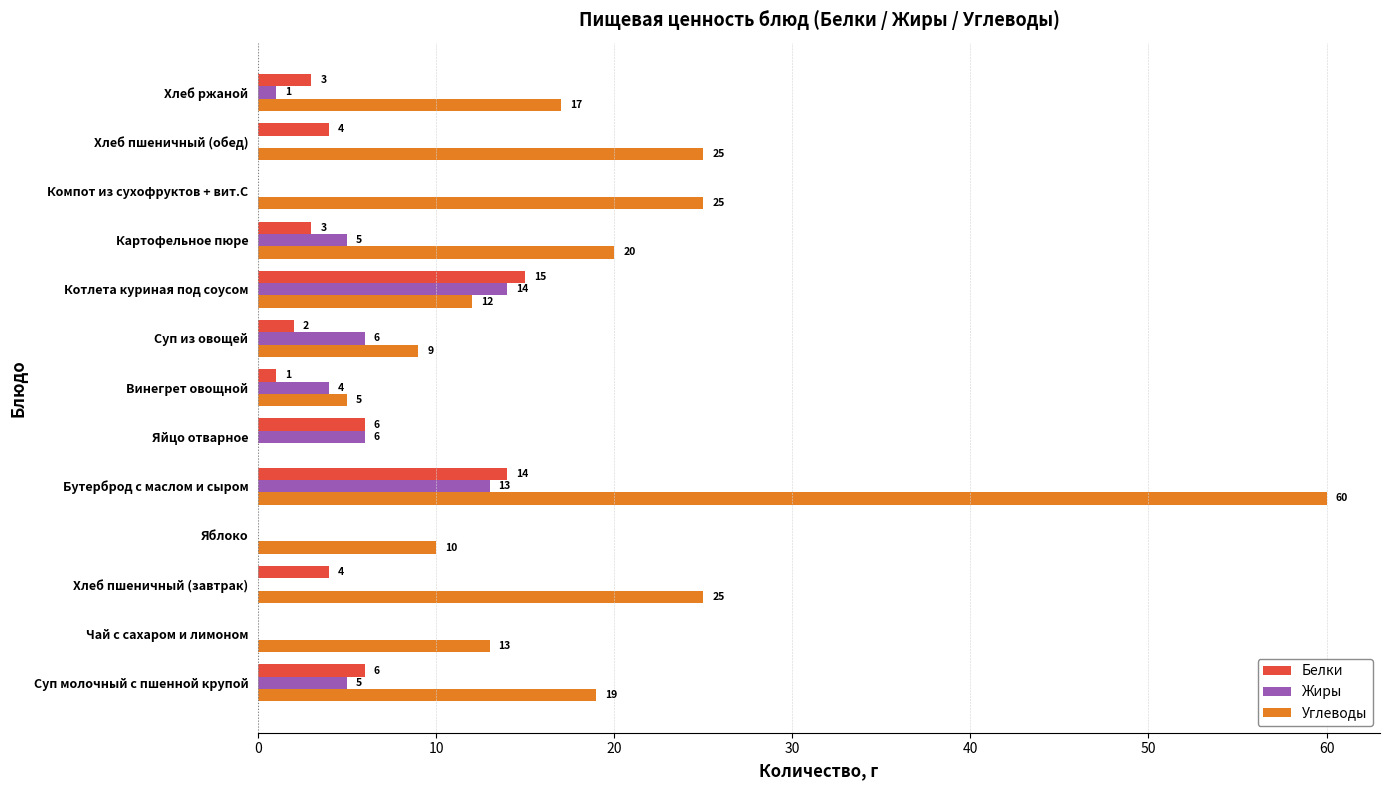

What is the sum of the Углеводы values at Котлета куриная под соусом and Суп из овощей?

21